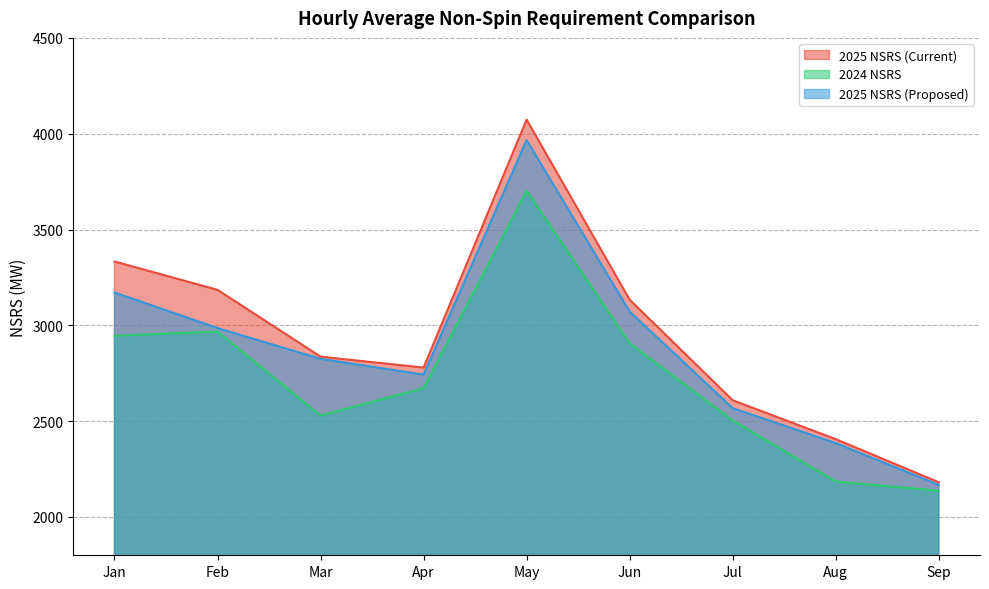

What is the value of the 2025 NSRS (Current) point at the 6th from the left?

3133.7